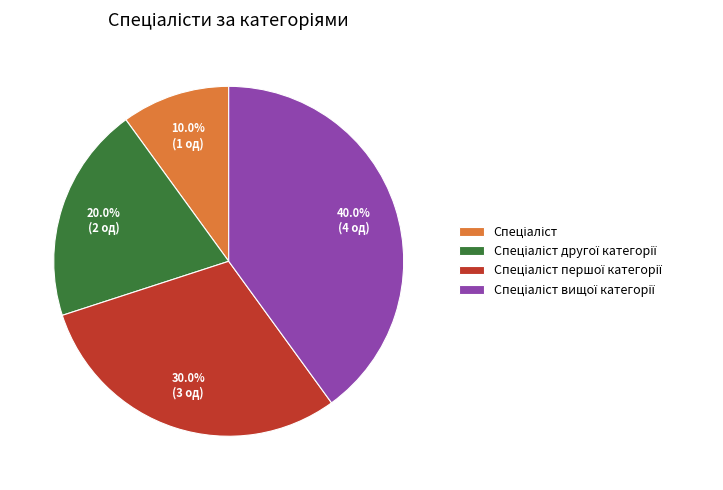

Is there any slice that represents more than half of the pie?

No